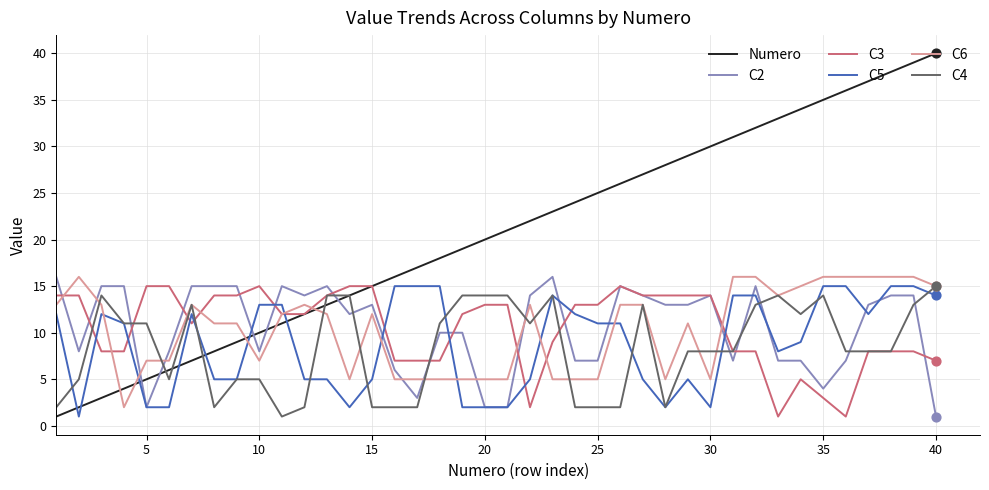

At how many categories does at least one series exceed 8?

40